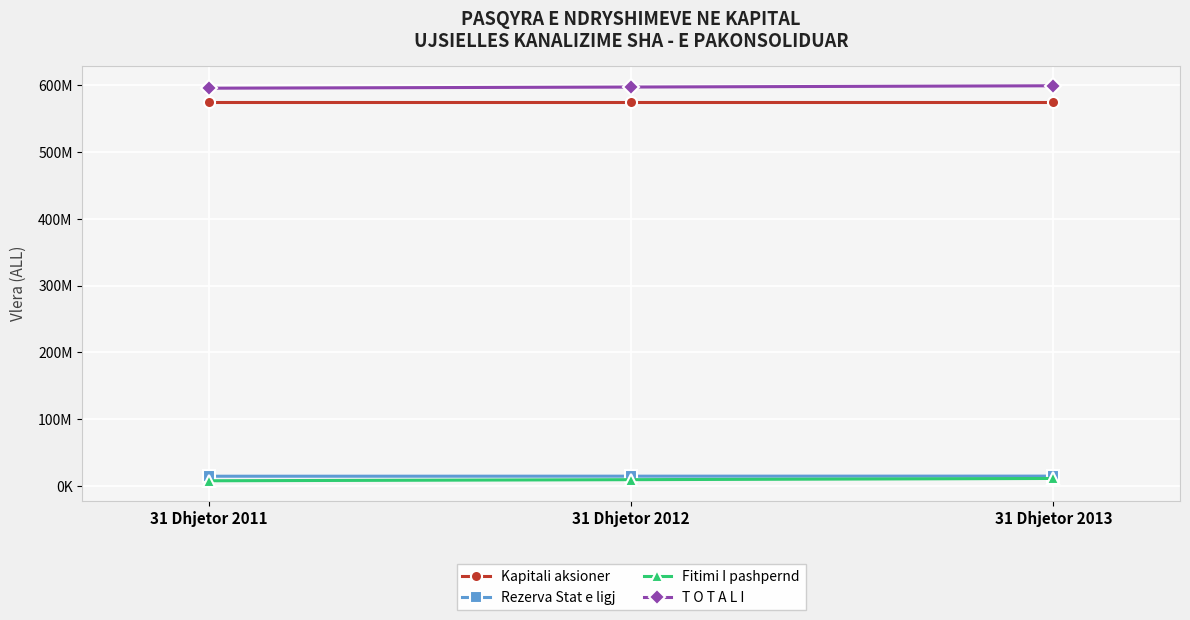

What are all the series names shown in the legend?

Kapitali aksioner, Rezerva Stat e ligj, Fitimi I pashpernd, T O T A L I